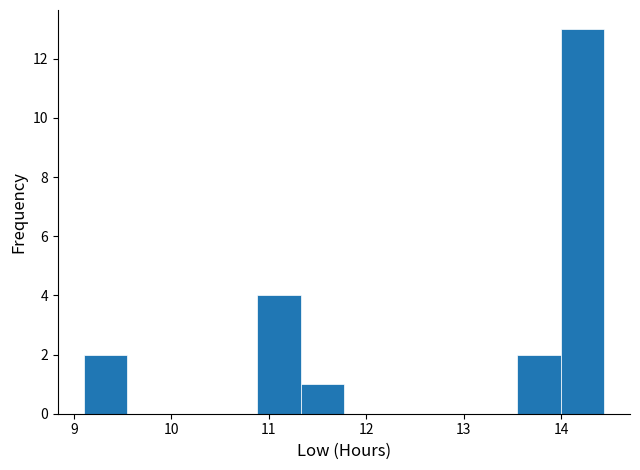

How tall is the bar that spans 9.1 to 9.5 on the x-axis? Neither the bar edges nor the heights are printed on the chart, so give them approximately, as read against the axes.

2